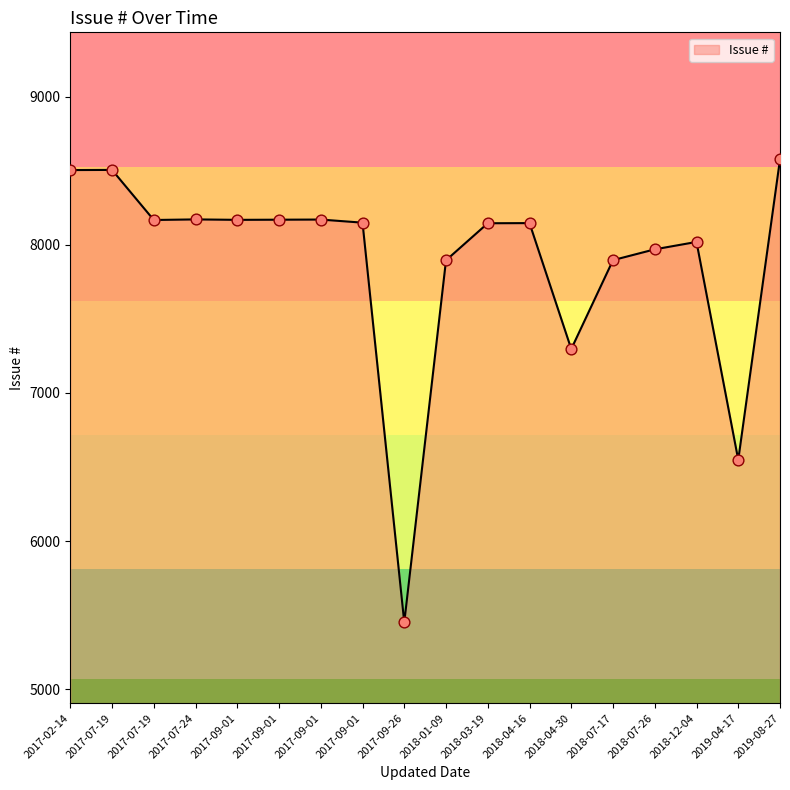

How many lines are shown in the chart?

1